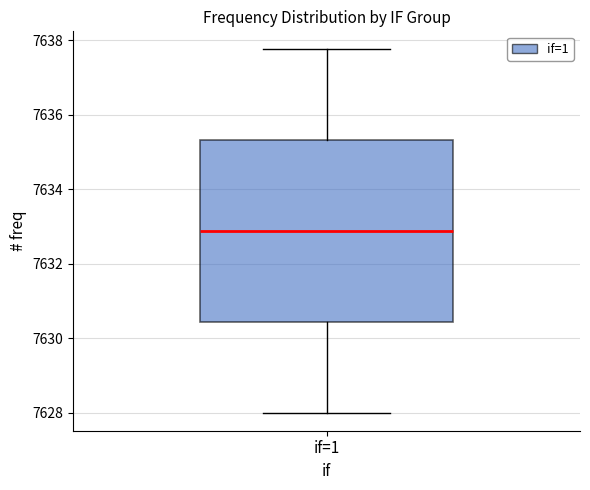

Transcribe this box plot: give where the median line is, the range the box spans, and where the two whiskers end, as read against the y-axis. The values are not printed on the chart, so give them approximately, as read against the axis.

median 7632.8, box 7630.4 to 7635.4, whiskers 7628.0 to 7637.8